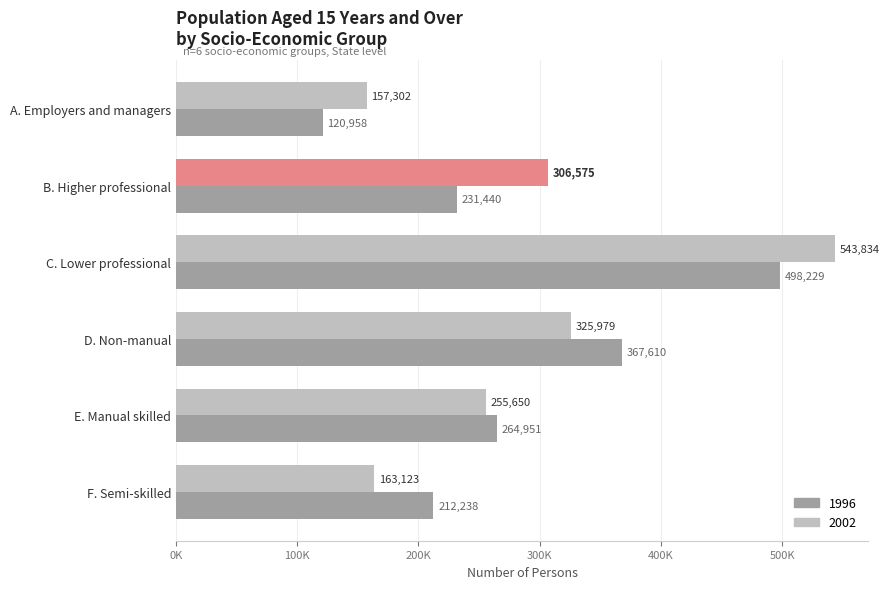

What are all the series names shown in the legend?

1996, 2002